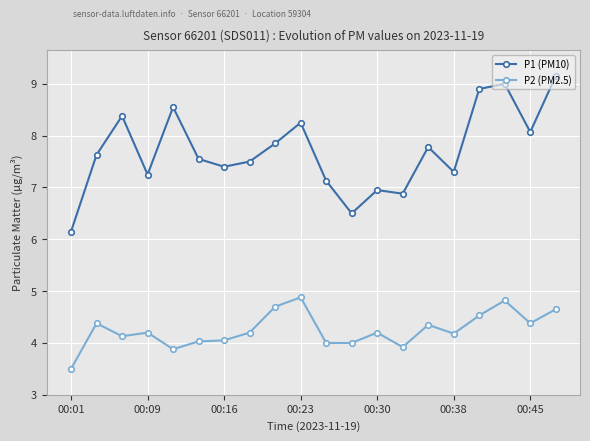

Rank the series by their maximum value, from lowest to highest.

P2 (PM2.5), P1 (PM10)